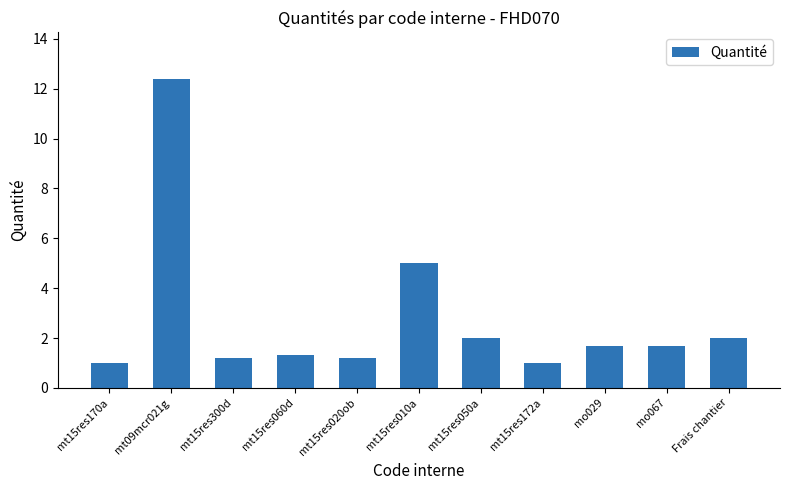

What is the difference between the maximum and minimum values?

11.4